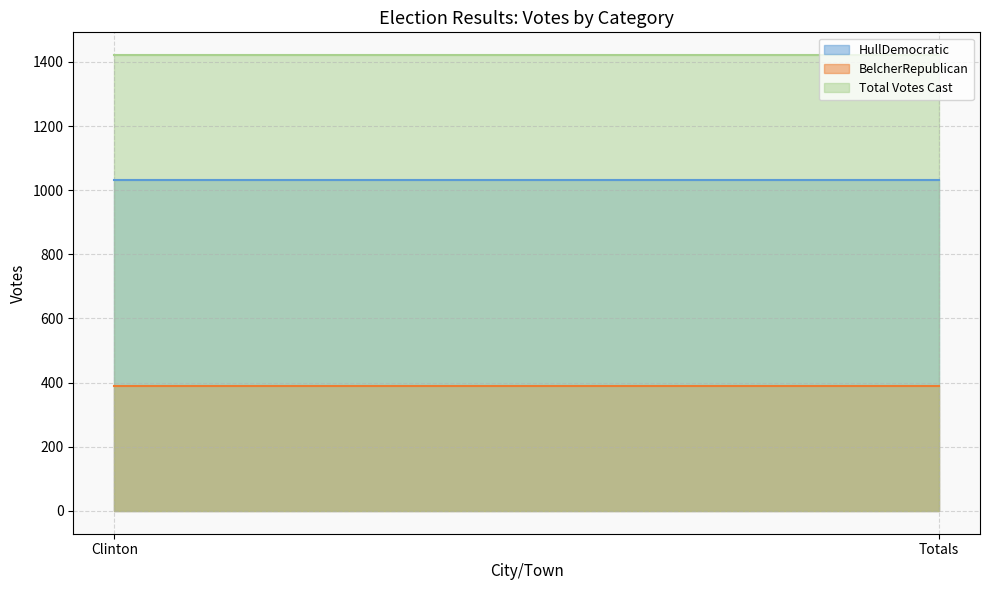

Which category has the lowest value across all series?

Clinton